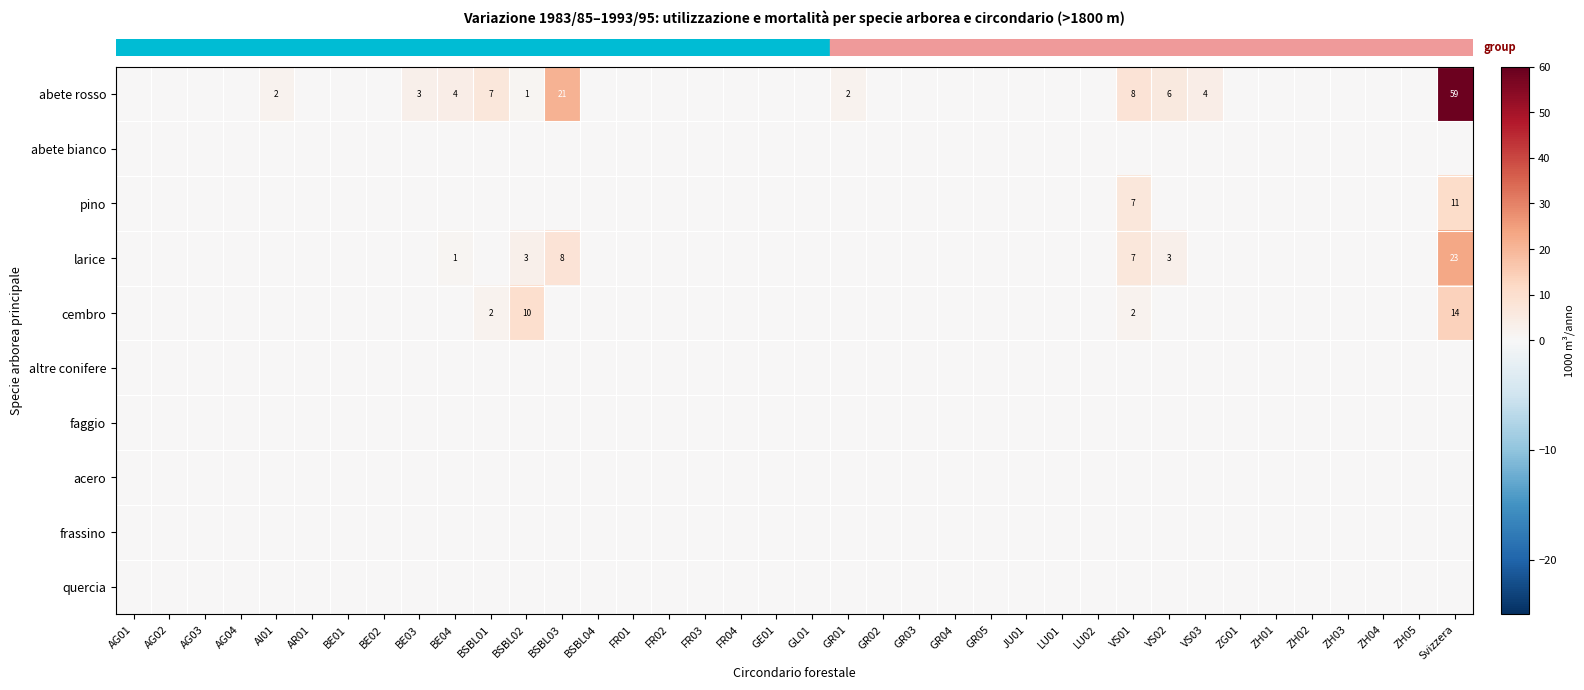

Where is row_0 nearest to the value 29?

BSBL03